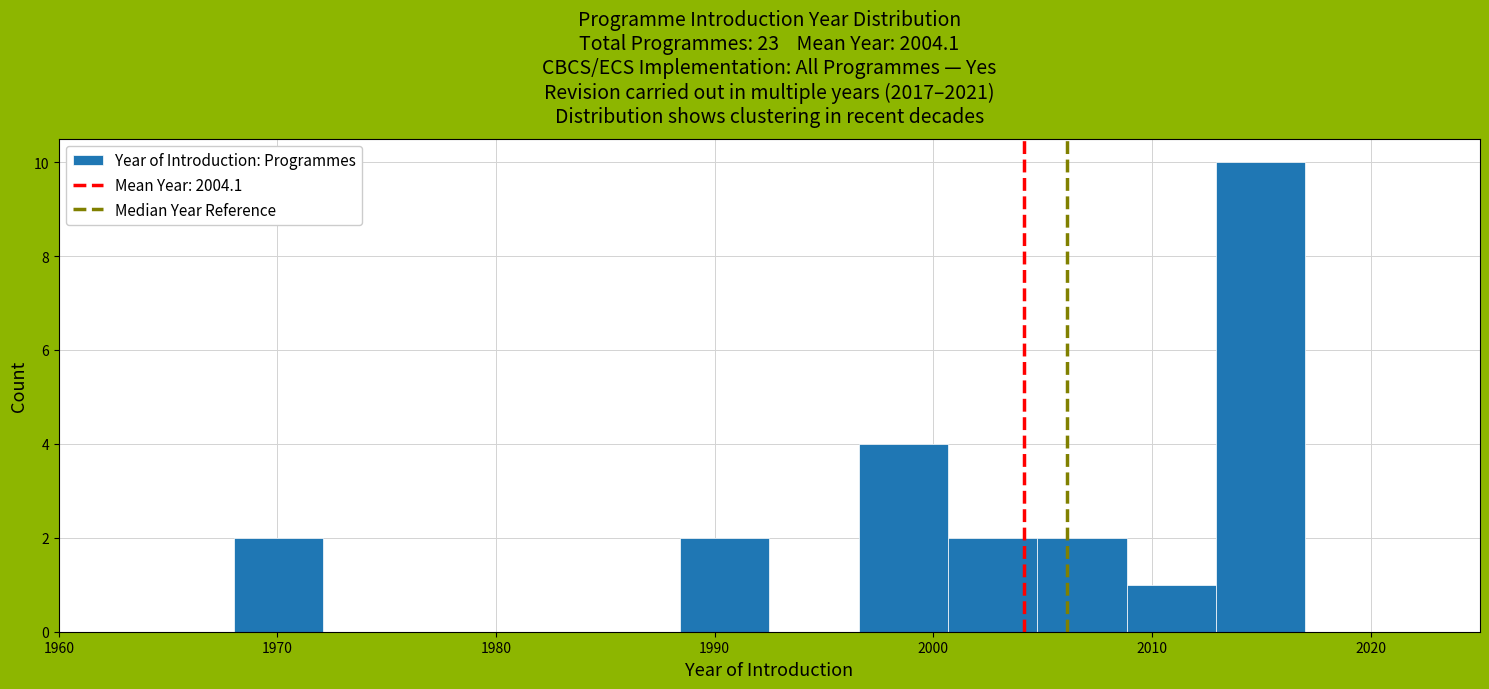

Reading left to right, list every bar in this chart as the range it spans on the x-axis followed by its height. Neither the bar edges nor the heights are printed on the chart, so give them approximately, as read against the axes.

1968 to 1972: 2
1972 to 1976: 0
1976 to 1980: 0
1980 to 1984: 0
1984 to 1988: 0
1988 to 1993: 2
1993 to 1997: 0
1997 to 2001: 4
2001 to 2005: 2
2005 to 2009: 2
2009 to 2013: 1
2013 to 2017: 10